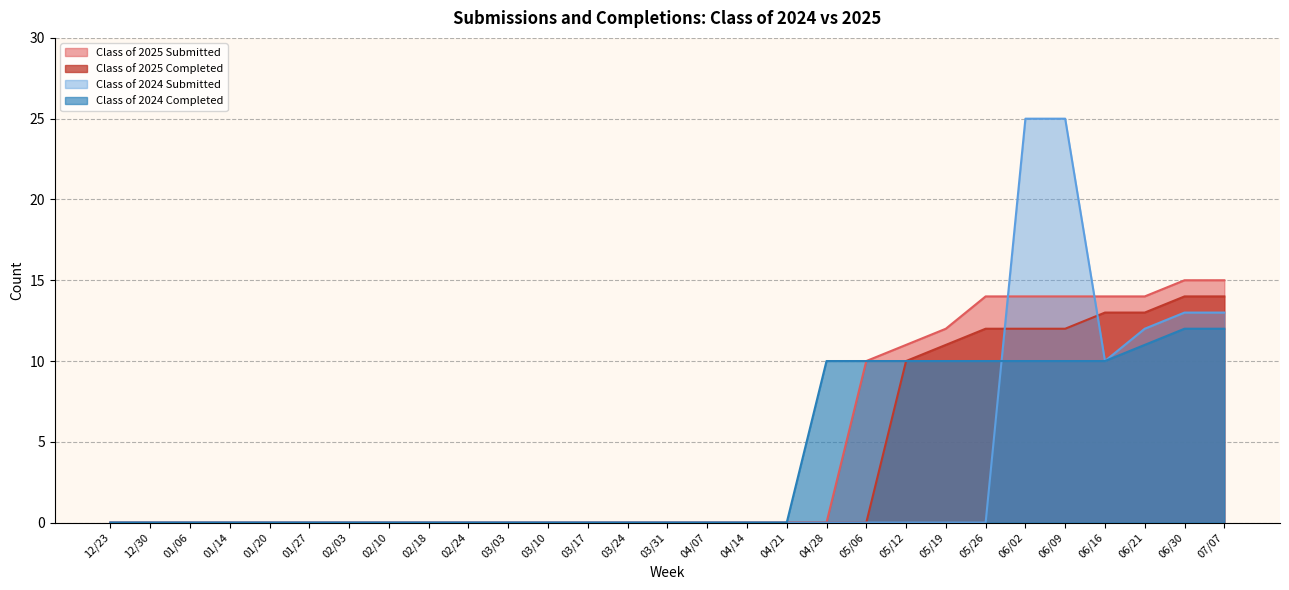

What is the sum of all Class of 2024 Submitted values?

98